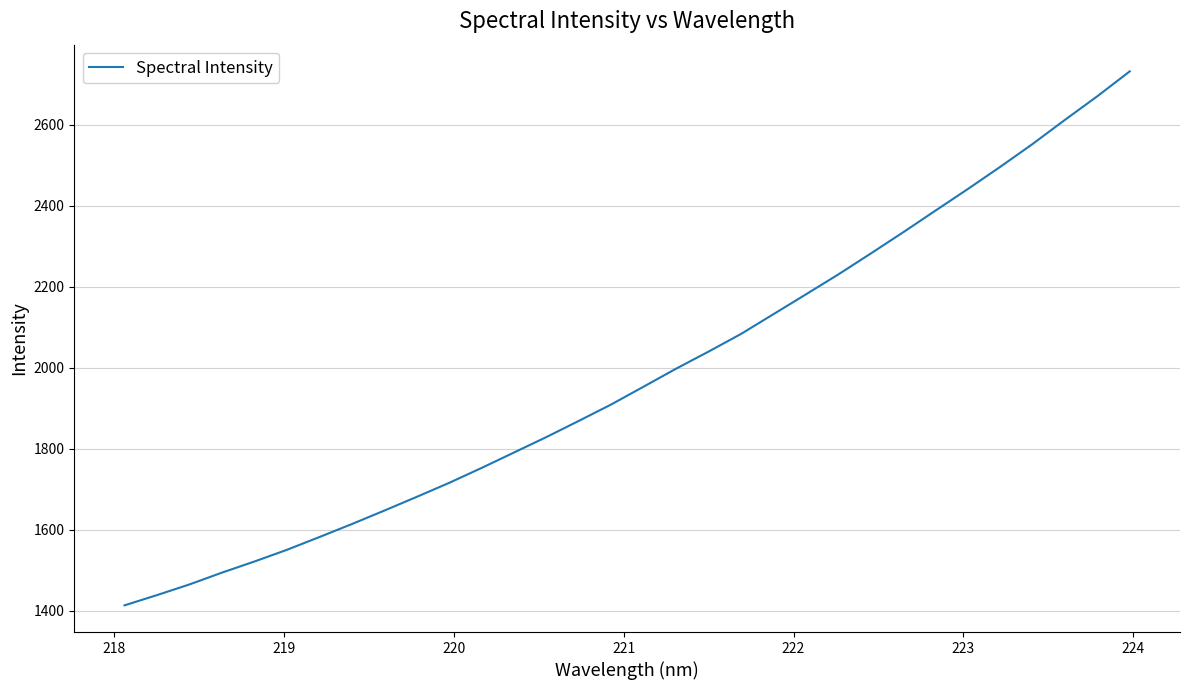

Reading left to right, list all the values displayed in this chart.

1413.0	1438.2	1464.6	1493.7	1521.1	1550.0	1581.4	1613.5	1646.8	1680.7	1715.2	1752.1	1790.2	1828.4	1868.4	1909.0	1953.0	1997.3	2039.4	2082.9	2131.7	2180.5	2229.7	2281.3	2333.6	2387.3	2440.7	2495.5	2552.0	2611.6	2669.9	2731.2